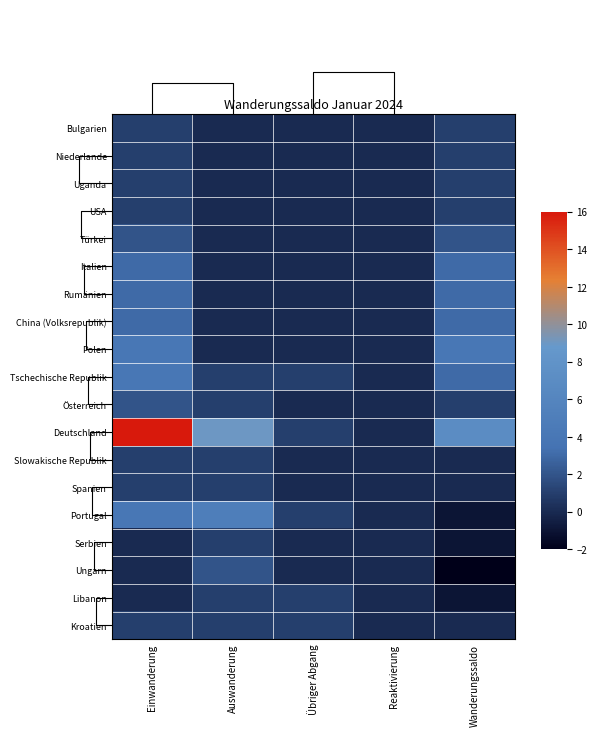

Reading left to right, list all the values displayed in this chart.

Bulgarien: Einwanderung=1	Auswanderung=0	Übriger Abgang=0	Reaktivierung=0	Wanderungssaldo=1
Niederlande: Einwanderung=1	Auswanderung=0	Übriger Abgang=0	Reaktivierung=0	Wanderungssaldo=1
Uganda: Einwanderung=1	Auswanderung=0	Übriger Abgang=0	Reaktivierung=0	Wanderungssaldo=1
USA: Einwanderung=1	Auswanderung=0	Übriger Abgang=0	Reaktivierung=0	Wanderungssaldo=1
Türkei: Einwanderung=2	Auswanderung=0	Übriger Abgang=0	Reaktivierung=0	Wanderungssaldo=2
Italien: Einwanderung=3	Auswanderung=0	Übriger Abgang=0	Reaktivierung=0	Wanderungssaldo=3
Rumänien: Einwanderung=3	Auswanderung=0	Übriger Abgang=0	Reaktivierung=0	Wanderungssaldo=3
China (Volksrepublik): Einwanderung=3	Auswanderung=0	Übriger Abgang=0	Reaktivierung=0	Wanderungssaldo=3
Polen: Einwanderung=4	Auswanderung=0	Übriger Abgang=0	Reaktivierung=0	Wanderungssaldo=4
Tschechische Republik: Einwanderung=4	Auswanderung=1	Übriger Abgang=1	Reaktivierung=0	Wanderungssaldo=3
Österreich: Einwanderung=2	Auswanderung=1	Übriger Abgang=0	Reaktivierung=0	Wanderungssaldo=1
Deutschland: Einwanderung=16	Auswanderung=9	Übriger Abgang=1	Reaktivierung=0	Wanderungssaldo=7
Slowakische Republik: Einwanderung=1	Auswanderung=1	Übriger Abgang=0	Reaktivierung=0	Wanderungssaldo=0
Spanien: Einwanderung=1	Auswanderung=1	Übriger Abgang=0	Reaktivierung=0	Wanderungssaldo=0
Portugal: Einwanderung=4	Auswanderung=5	Übriger Abgang=1	Reaktivierung=0	Wanderungssaldo=-1
Serbien: Einwanderung=0	Auswanderung=1	Übriger Abgang=0	Reaktivierung=0	Wanderungssaldo=-1
Ungarn: Einwanderung=0	Auswanderung=2	Übriger Abgang=0	Reaktivierung=0	Wanderungssaldo=-2
Libanon: Einwanderung=0	Auswanderung=1	Übriger Abgang=1	Reaktivierung=0	Wanderungssaldo=-1
Kroatien: Einwanderung=1	Auswanderung=1	Übriger Abgang=1	Reaktivierung=0	Wanderungssaldo=0